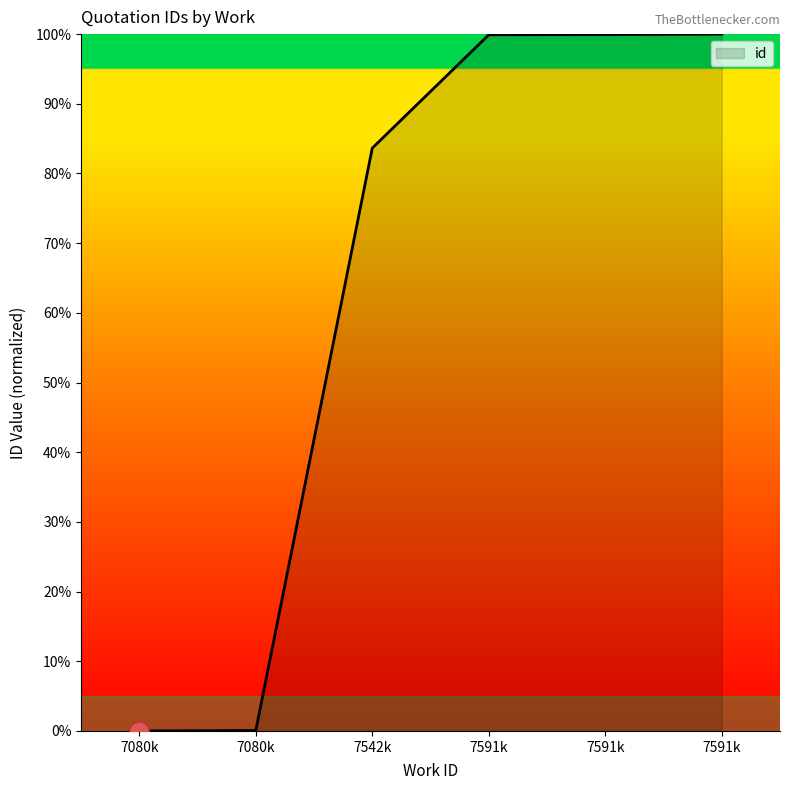

Rank the categories by value from lowest to highest.

7080k, 7080k, 7542k, 7591k, 7591k, 7591k